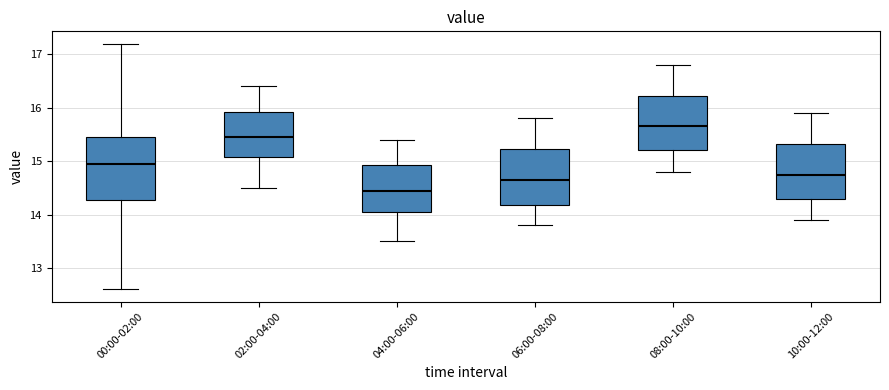

Comparing the boxes themselves (not the whiskers), which one is the tallest?

00:00-02:00